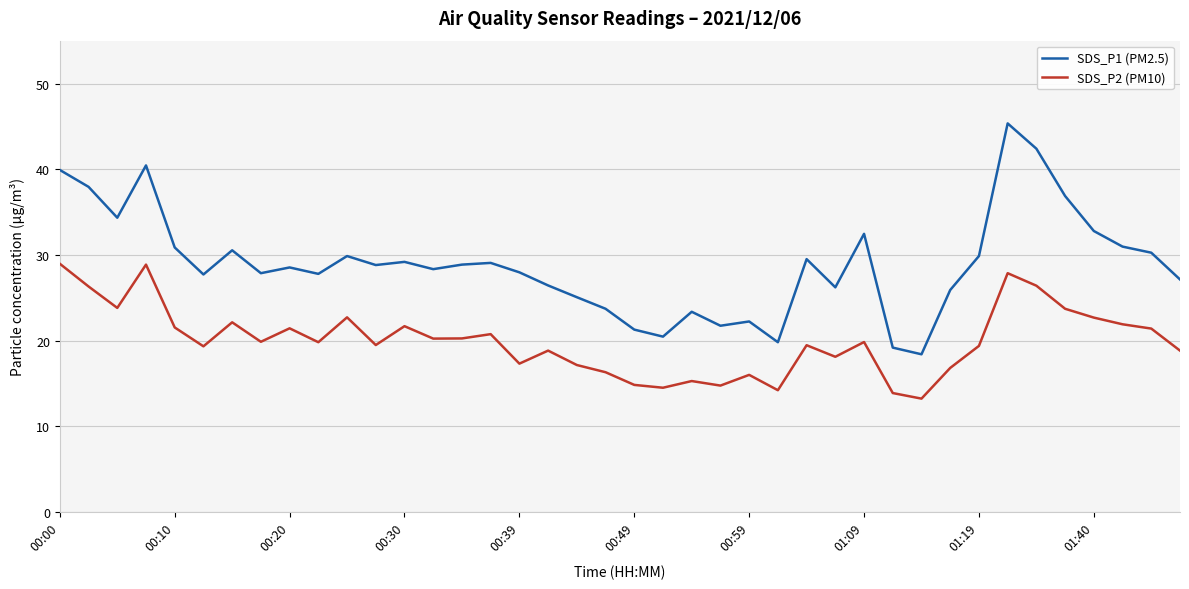

What is the difference between the maximum and minimum values in the SDS_P2 (PM10) series?

15.7